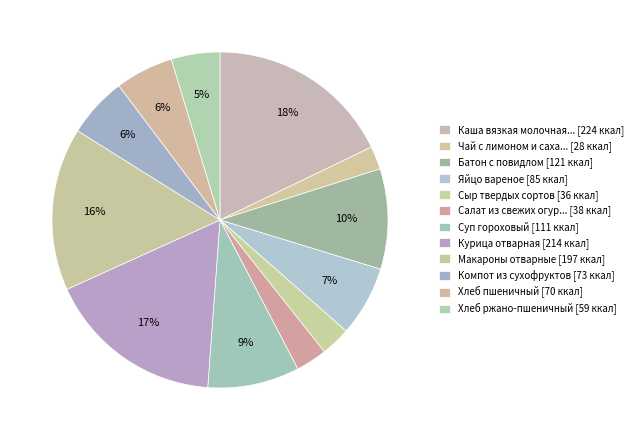

How many segments does this pie chart have?

12